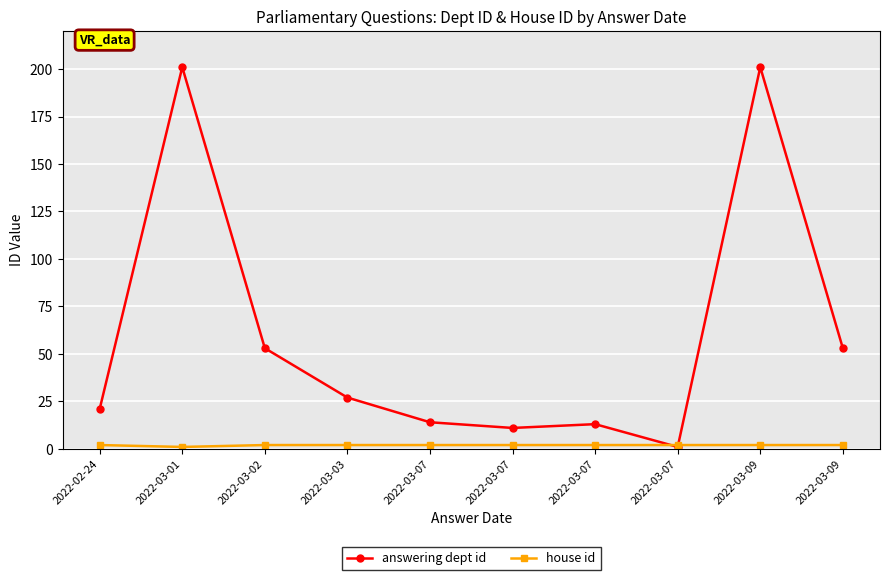

Which has a higher value, 2022-03-07 or 2022-03-07?

2022-03-07